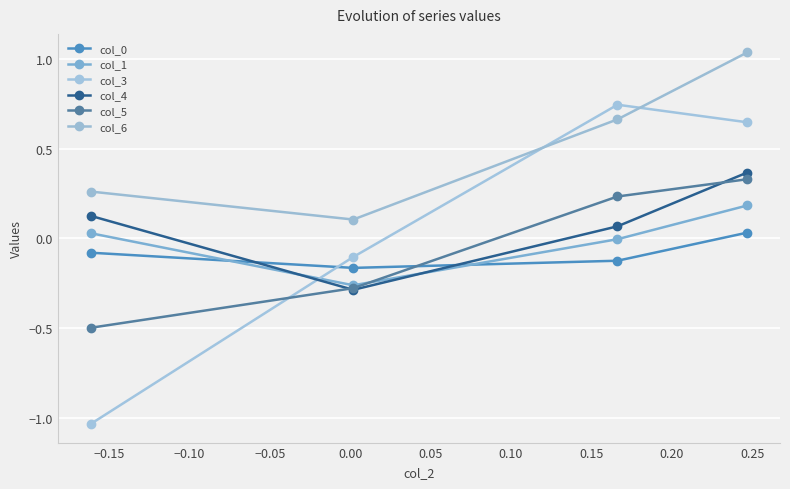

Is this an area chart (filled region under the line)?

No